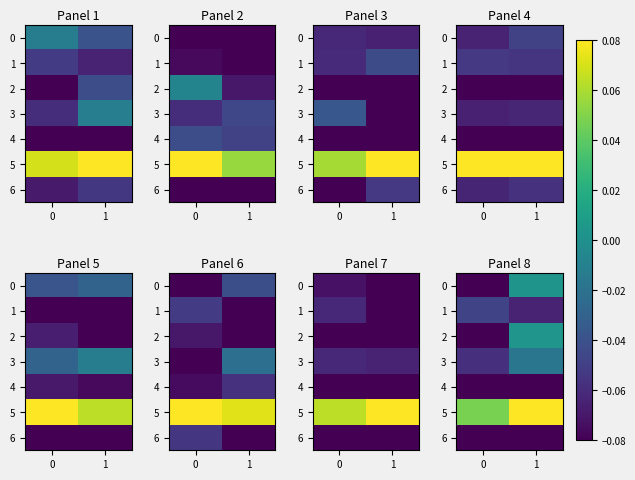

Between −1 and 0, which series saw the biggest shift?

row_2